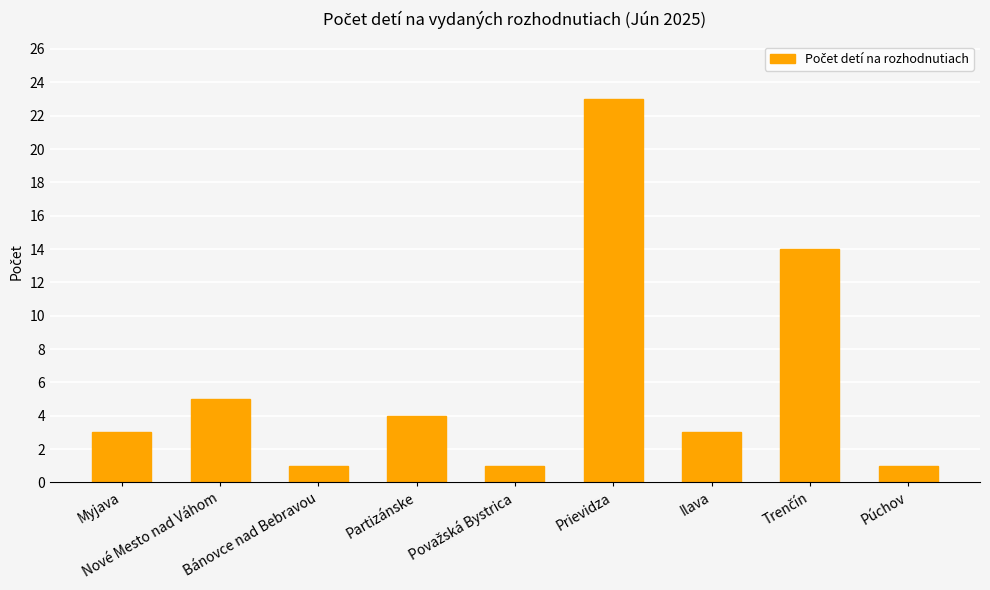

What is the difference between the second highest and minimum values?

13